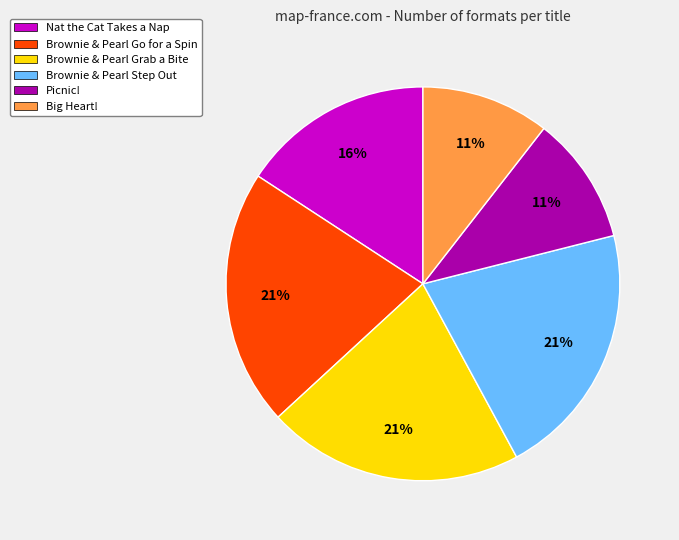

Does Brownie & Pearl Grab a Bite represent more than half of the total?

No